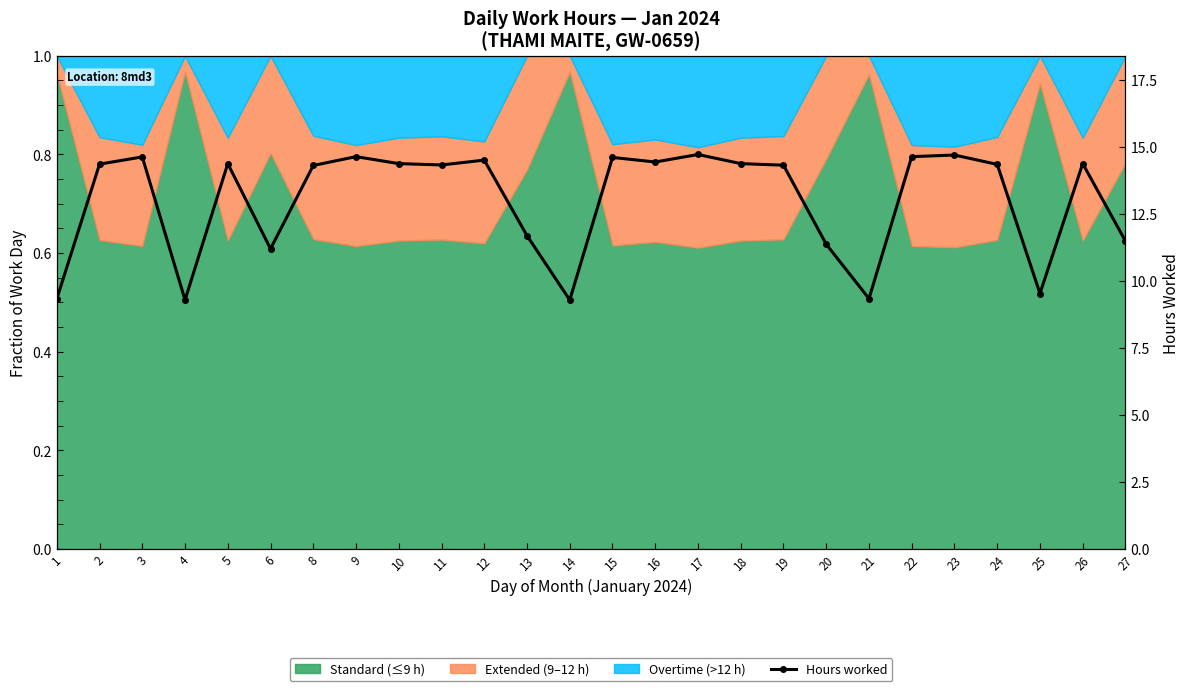

Reading left to right, transcribe all the data shown in this chart.

1=9.3	2=14.4	3=14.6	4=9.3	5=14.4	6=11.2	8=14.3	9=14.7	10=14.4	11=14.3	12=14.5	13=11.7	14=9.3	15=14.6	16=14.4	17=14.7	18=14.4	19=14.3	20=11.4	21=9.3	22=14.7	23=14.7	24=14.4	25=9.5	26=14.4	27=11.5